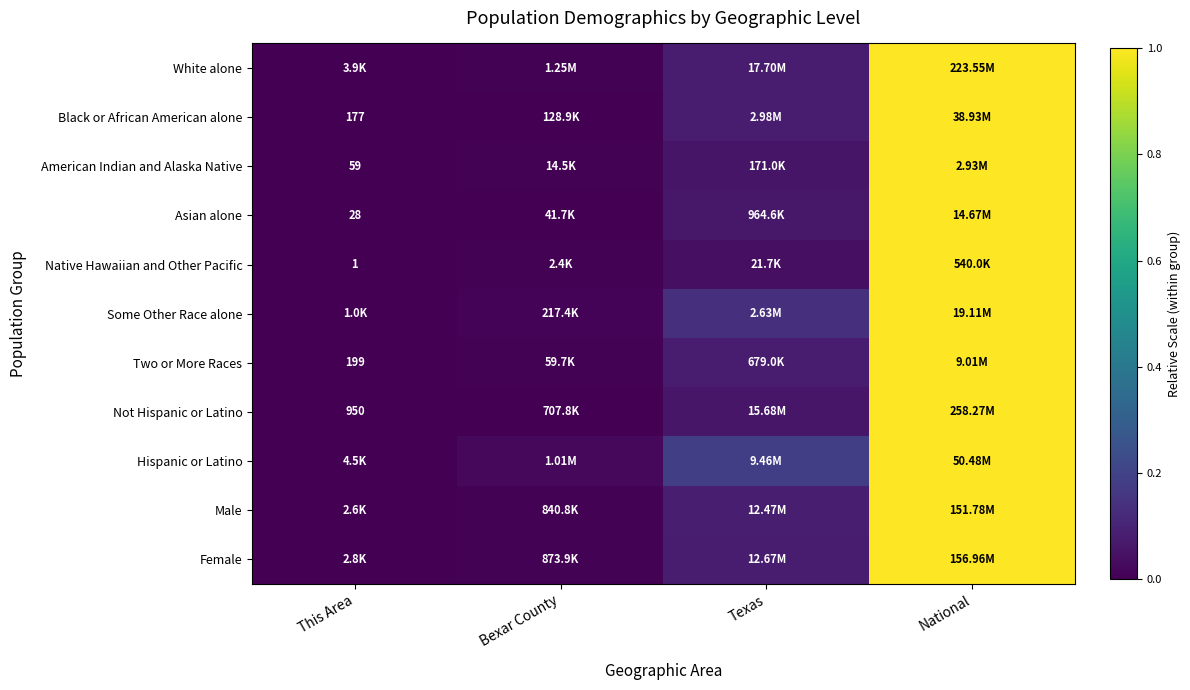

Read the American Indian and Alaska Native value at Texas.

0.1